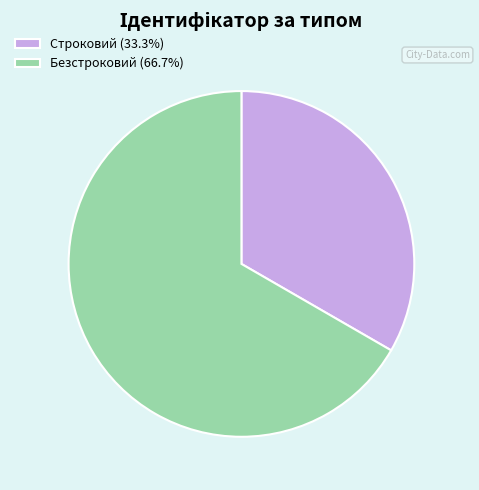

Which slice is the smallest?

Строковий